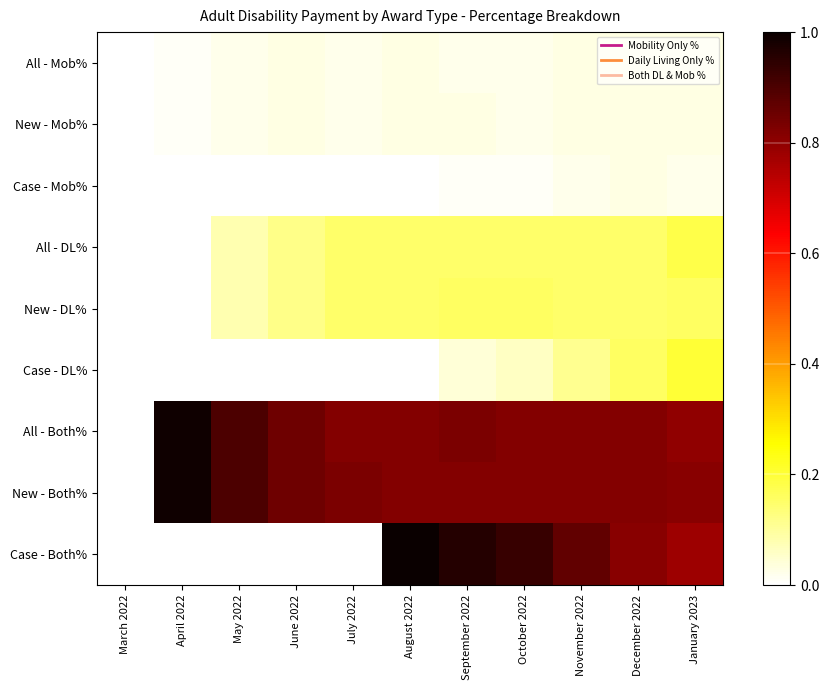

Reading left to right, extract all data points from this chart.

All - Mob%: March 2022=0.0	April 2022=0.0	May 2022=0.0	June 2022=0.0	July 2022=0.0	August 2022=0.0	September 2022=0.0	October 2022=0.0	November 2022=0.0	December 2022=0.0	January 2023=0.0
New - Mob%: March 2022=0.0	April 2022=0.0	May 2022=0.0	June 2022=0.0	July 2022=0.0	August 2022=0.0	September 2022=0.0	October 2022=0.0	November 2022=0.0	December 2022=0.0	January 2023=0.0
Case - Mob%: March 2022=0.0	April 2022=0.0	May 2022=0.0	June 2022=0.0	July 2022=0.0	August 2022=0.0	September 2022=0.0	October 2022=0.0	November 2022=0.0	December 2022=0.0	January 2023=0.0
All - DL%: March 2022=0.0	April 2022=0.0	May 2022=0.1	June 2022=0.1	July 2022=0.1	August 2022=0.1	September 2022=0.1	October 2022=0.1	November 2022=0.1	December 2022=0.1	January 2023=0.2
New - DL%: March 2022=0.0	April 2022=0.0	May 2022=0.1	June 2022=0.1	July 2022=0.1	August 2022=0.1	September 2022=0.2	October 2022=0.2	November 2022=0.1	December 2022=0.1	January 2023=0.2
Case - DL%: March 2022=0.0	April 2022=0.0	May 2022=0.0	June 2022=0.0	July 2022=0.0	August 2022=0.0	September 2022=0.0	October 2022=0.1	November 2022=0.1	December 2022=0.2	January 2023=0.2
All - Both%: March 2022=0.0	April 2022=1.0	May 2022=0.9	June 2022=0.8	July 2022=0.8	August 2022=0.8	September 2022=0.8	October 2022=0.8	November 2022=0.8	December 2022=0.8	January 2023=0.8
New - Both%: March 2022=0.0	April 2022=1.0	May 2022=0.9	June 2022=0.8	July 2022=0.8	August 2022=0.8	September 2022=0.8	October 2022=0.8	November 2022=0.8	December 2022=0.8	January 2023=0.8
Case - Both%: March 2022=0.0	April 2022=0.0	May 2022=0.0	June 2022=0.0	July 2022=0.0	August 2022=1.0	September 2022=1.0	October 2022=0.9	November 2022=0.9	December 2022=0.8	January 2023=0.8